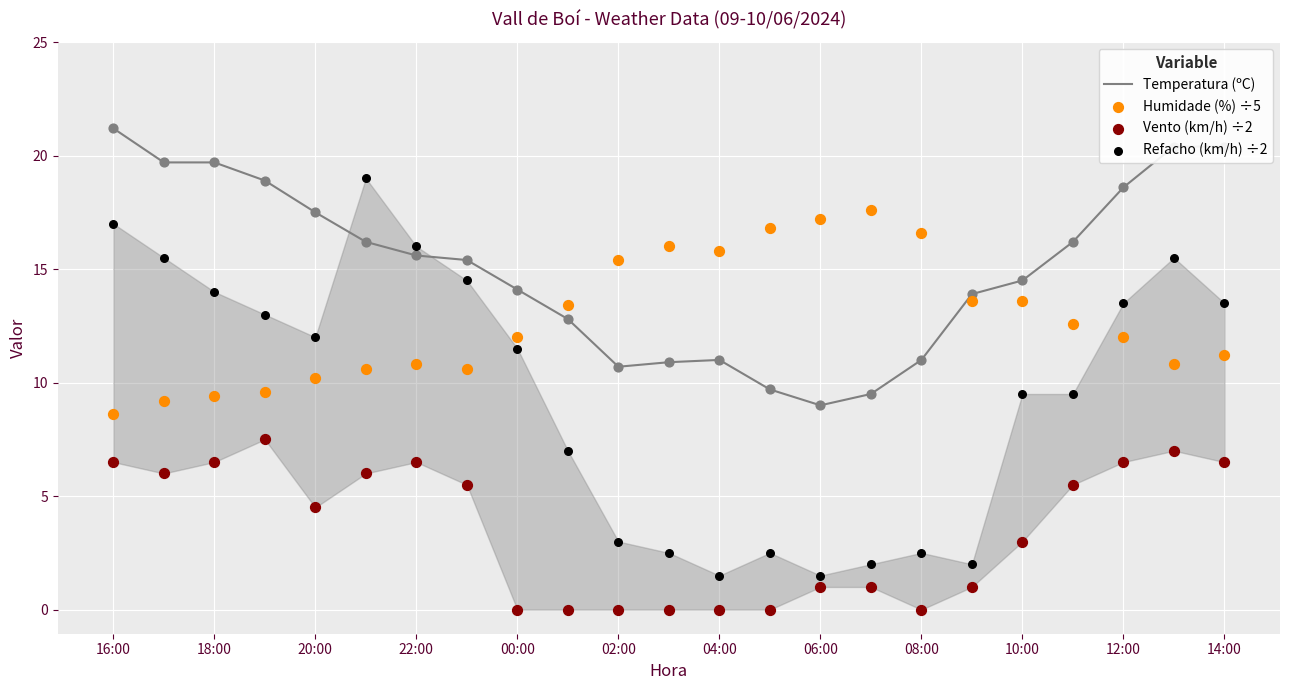

Where does the Temperatura (ºC) series first go above 15?

16:00